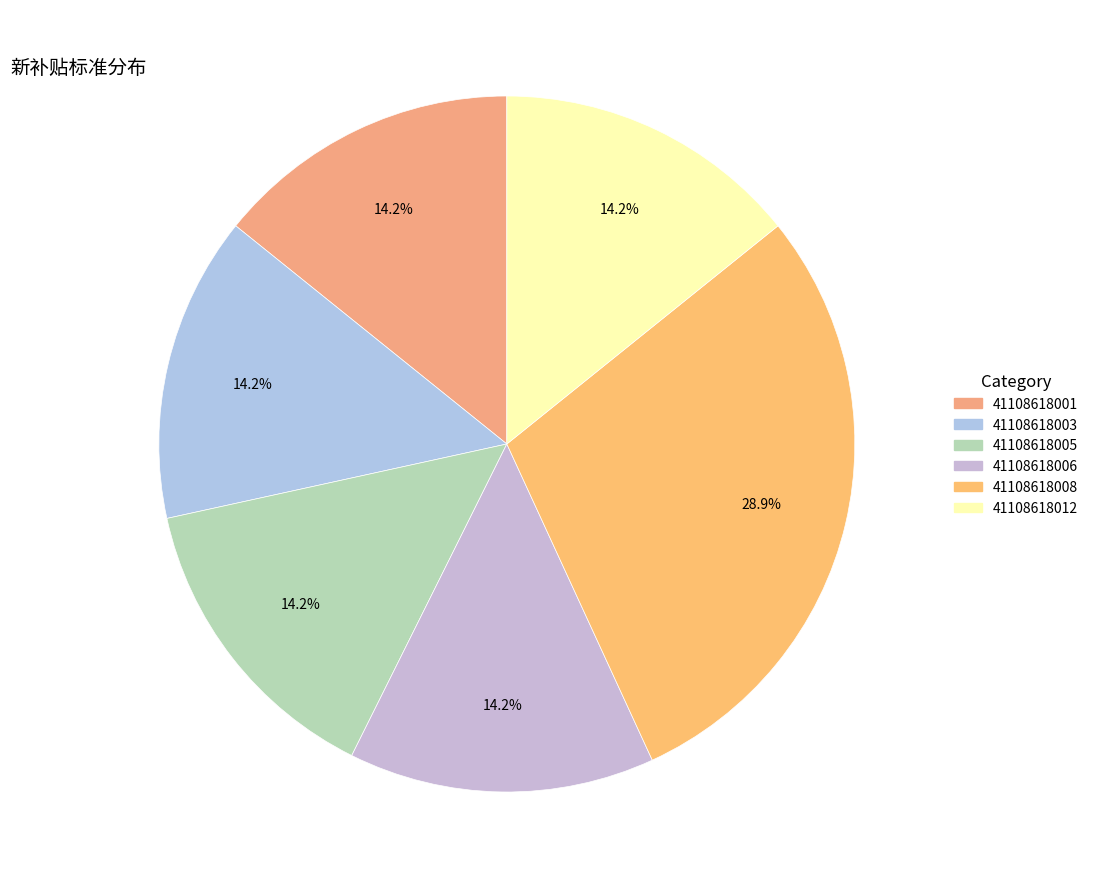

What percentage is the 41108618005 slice, to the nearest percent?

14%